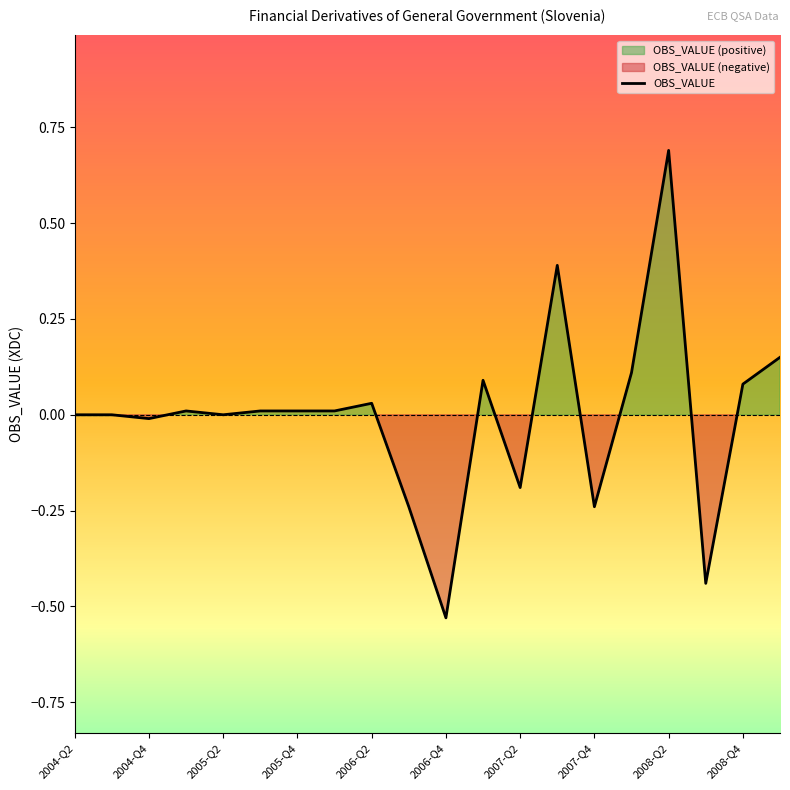

What is the smallest value displayed?

-0.5